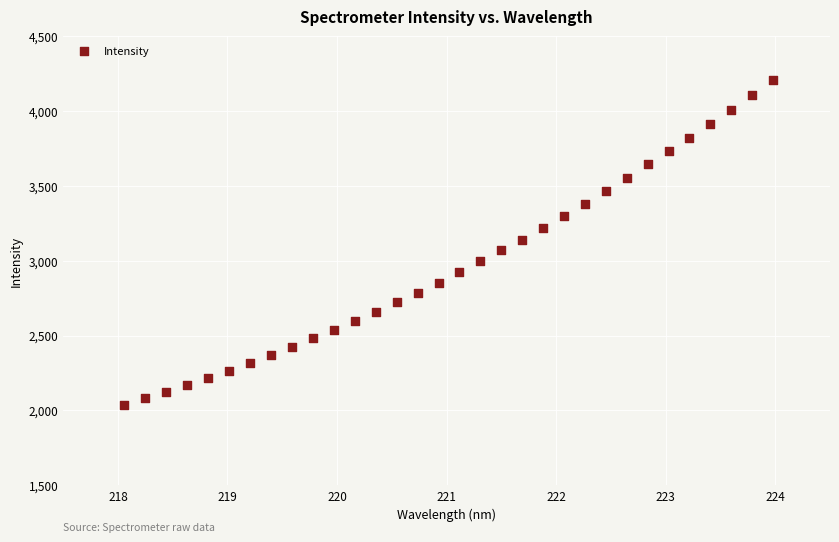

What is the range of Y values (max minus min)?

2171.2